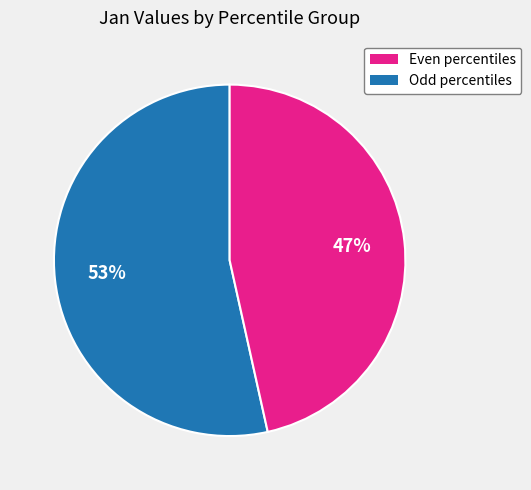

How many slices are in this pie chart?

2